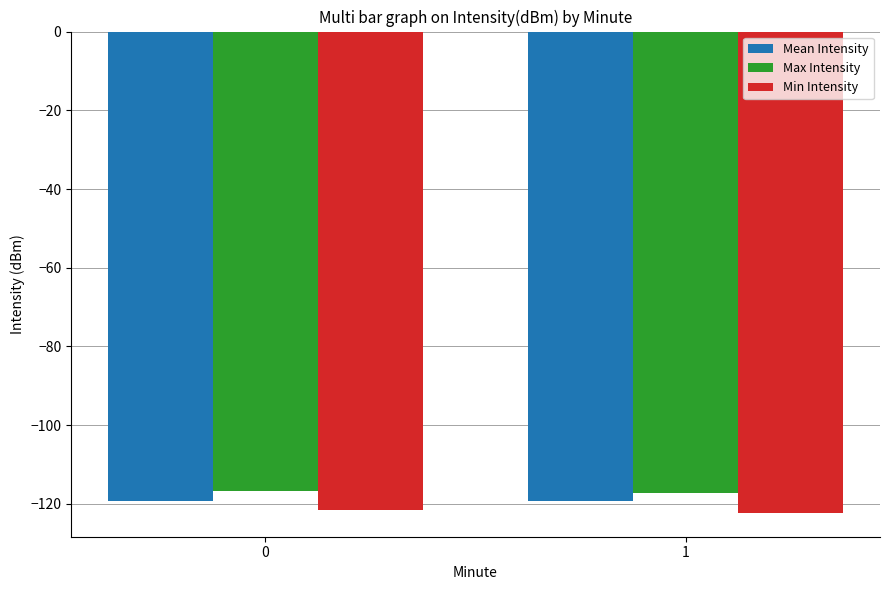

Which series has the largest total across all categories?

Max Intensity